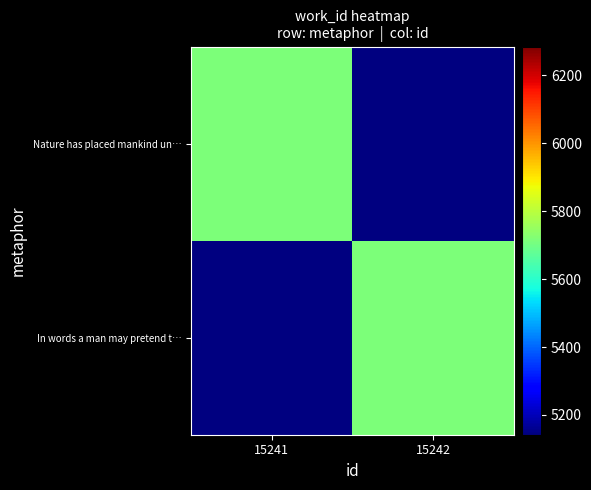

What is the greatest value displayed?

5713